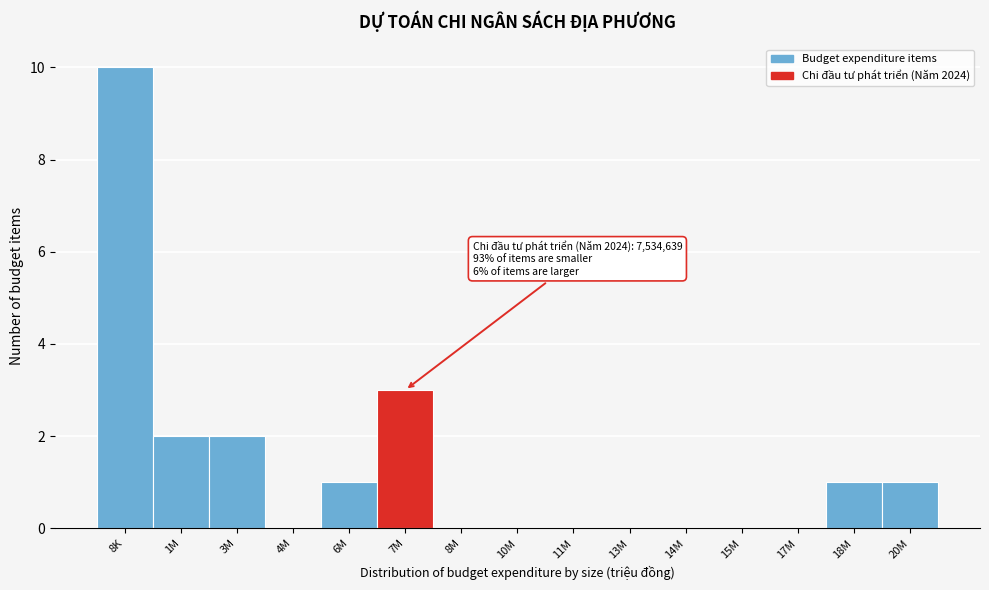

Reading left to right, what are all the values shown in this chart?

8K=10	1M=2	3M=2	4M=0	6M=1	7M=3	8M=0	10M=0	11M=0	13M=0	14M=0	15M=0	17M=0	18M=1	20M=1